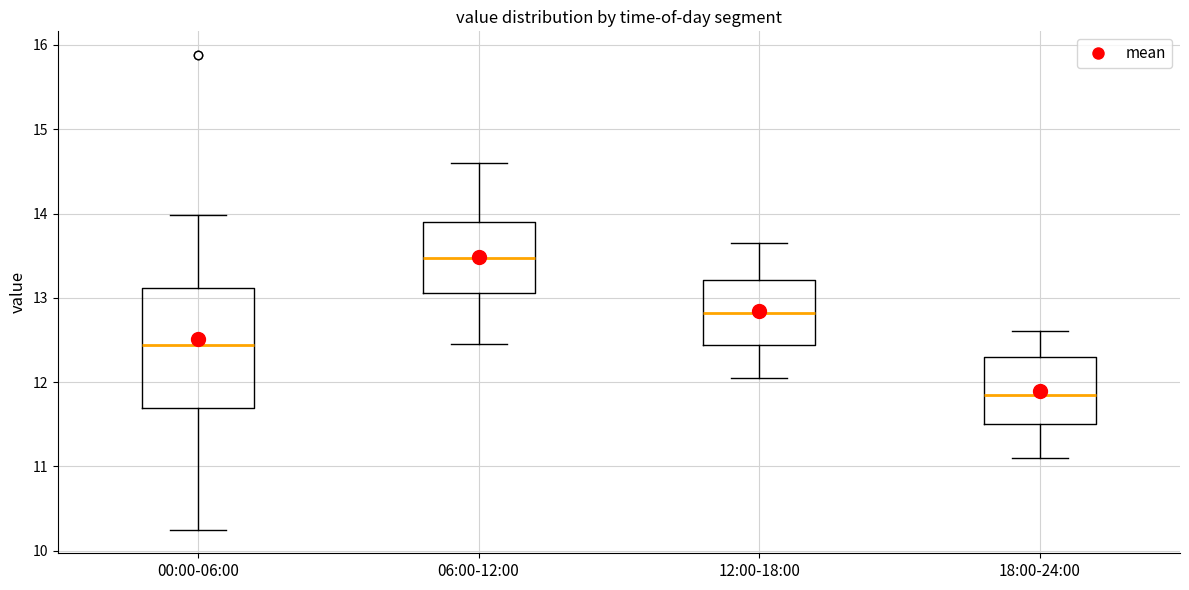

Which box has the highest median line?

06:00-12:00